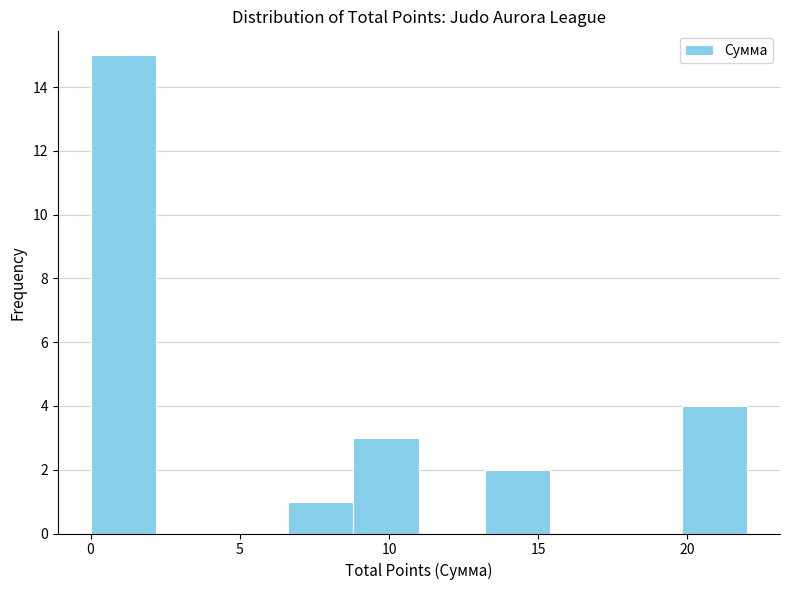

Over which range of the x-axis is the bar tallest?

0.0 to 2.2